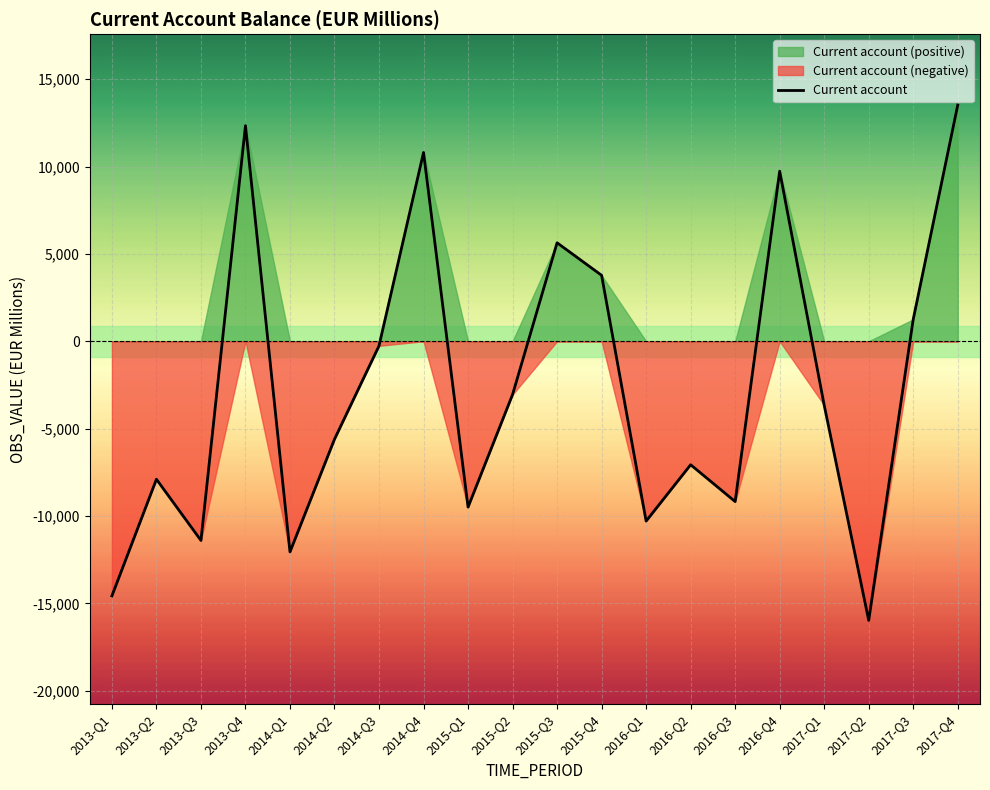

How many points are higher than both their immediate neighbors (excluding endpoints)?

6